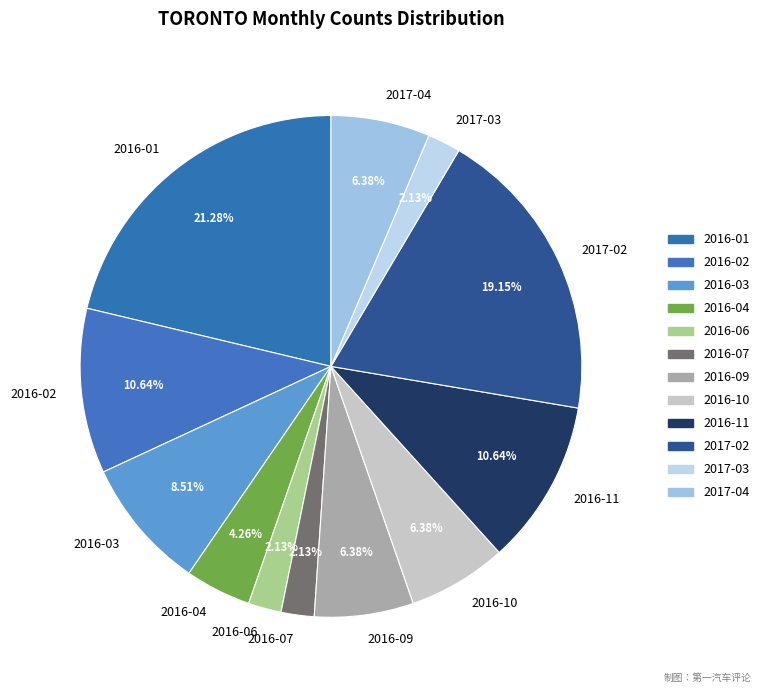

Which has a higher value, 2016-11 or 2017-04?

2016-11